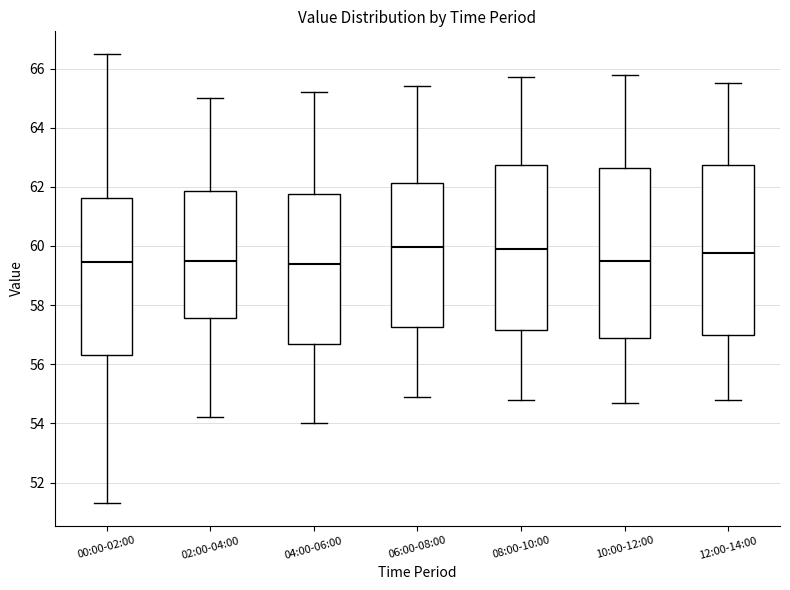

Reading left to right, transcribe this box plot: for each box, give where its median line is, the range the box spans, and where its two whiskers end, as read against the y-axis. The values are not printed on the chart, so give them approximately, as read against the axis.

00:00-02:00: median 59.4, box 56.4 to 61.6, whiskers 51.4 to 66.6
02:00-04:00: median 59.6, box 57.6 to 61.8, whiskers 54.2 to 65.0
04:00-06:00: median 59.4, box 56.8 to 61.8, whiskers 54.0 to 65.2
06:00-08:00: median 60.0, box 57.2 to 62.2, whiskers 55.0 to 65.4
08:00-10:00: median 60.0, box 57.2 to 62.8, whiskers 54.8 to 65.8
10:00-12:00: median 59.6, box 56.8 to 62.6, whiskers 54.8 to 65.8
12:00-14:00: median 59.8, box 57.0 to 62.8, whiskers 54.8 to 65.6